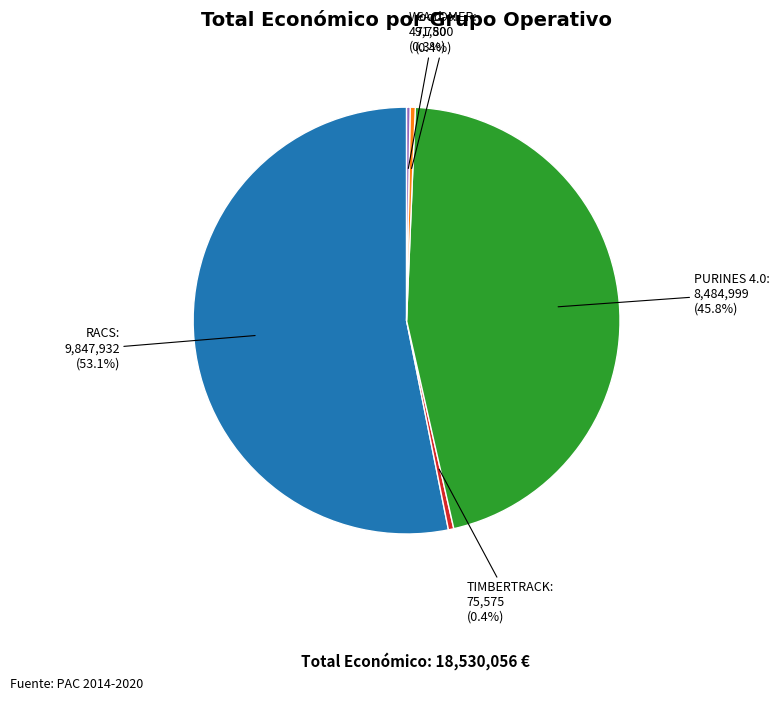

What is the ratio of the value at TIMBERTRACK to the value at CACOMER?

1.1